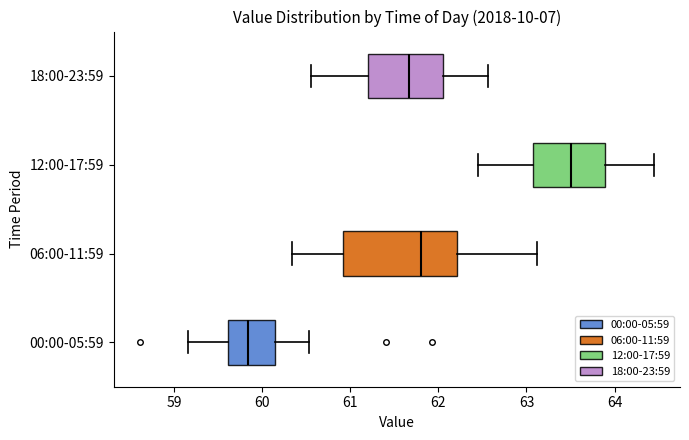

Where is the right edge of the box for 06:00-11:59 on the x-axis? The values are not printed on the chart, so give them approximately, as read against the axis.

62.2